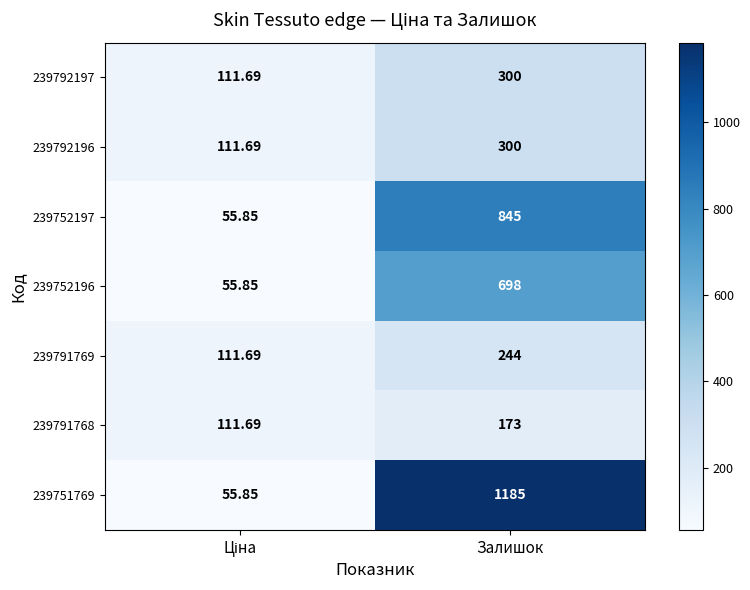

At which label does 239791769 reach its peak?

Залишок